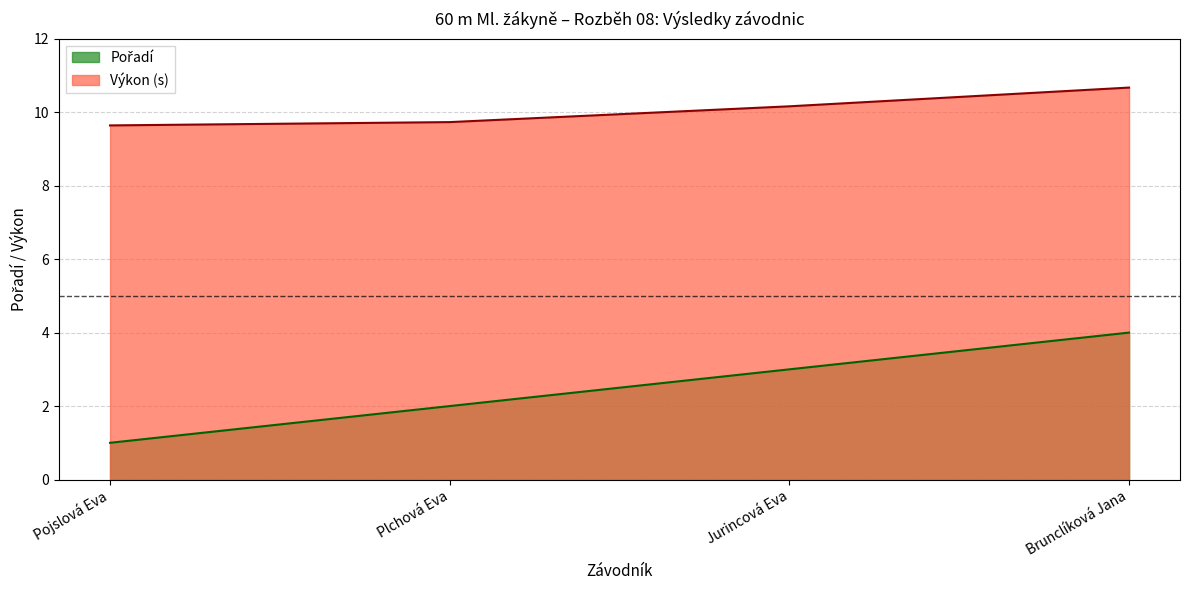

Rank the categories by value from lowest to highest.

Pojslová Eva, Plchová Eva, Jurincová Eva, Brunclíková Jana